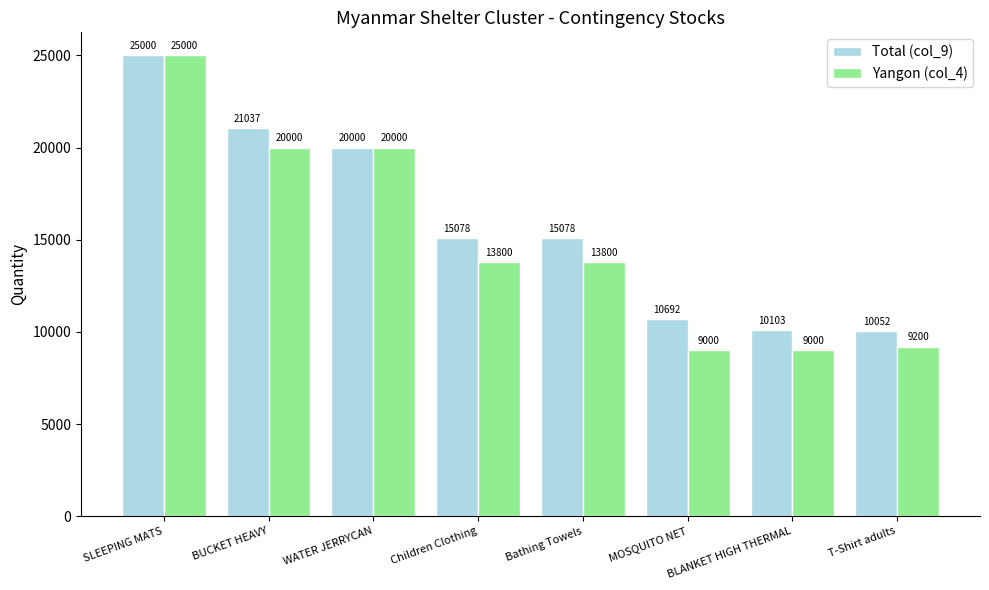

At which label does Yangon (col_4) first exceed 13800?

SLEEPING MATS